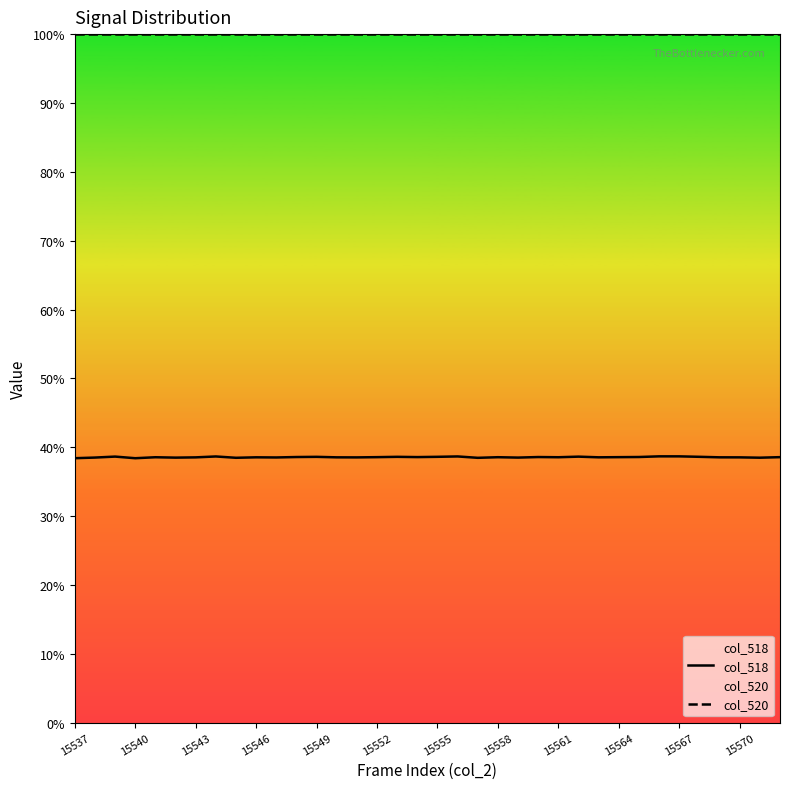

Where is col_518 nearest to the value 25256?

15546